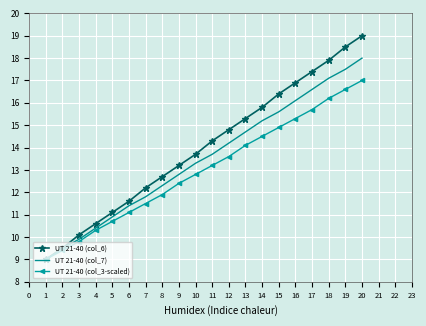

Count the number of categories in the chart.

20